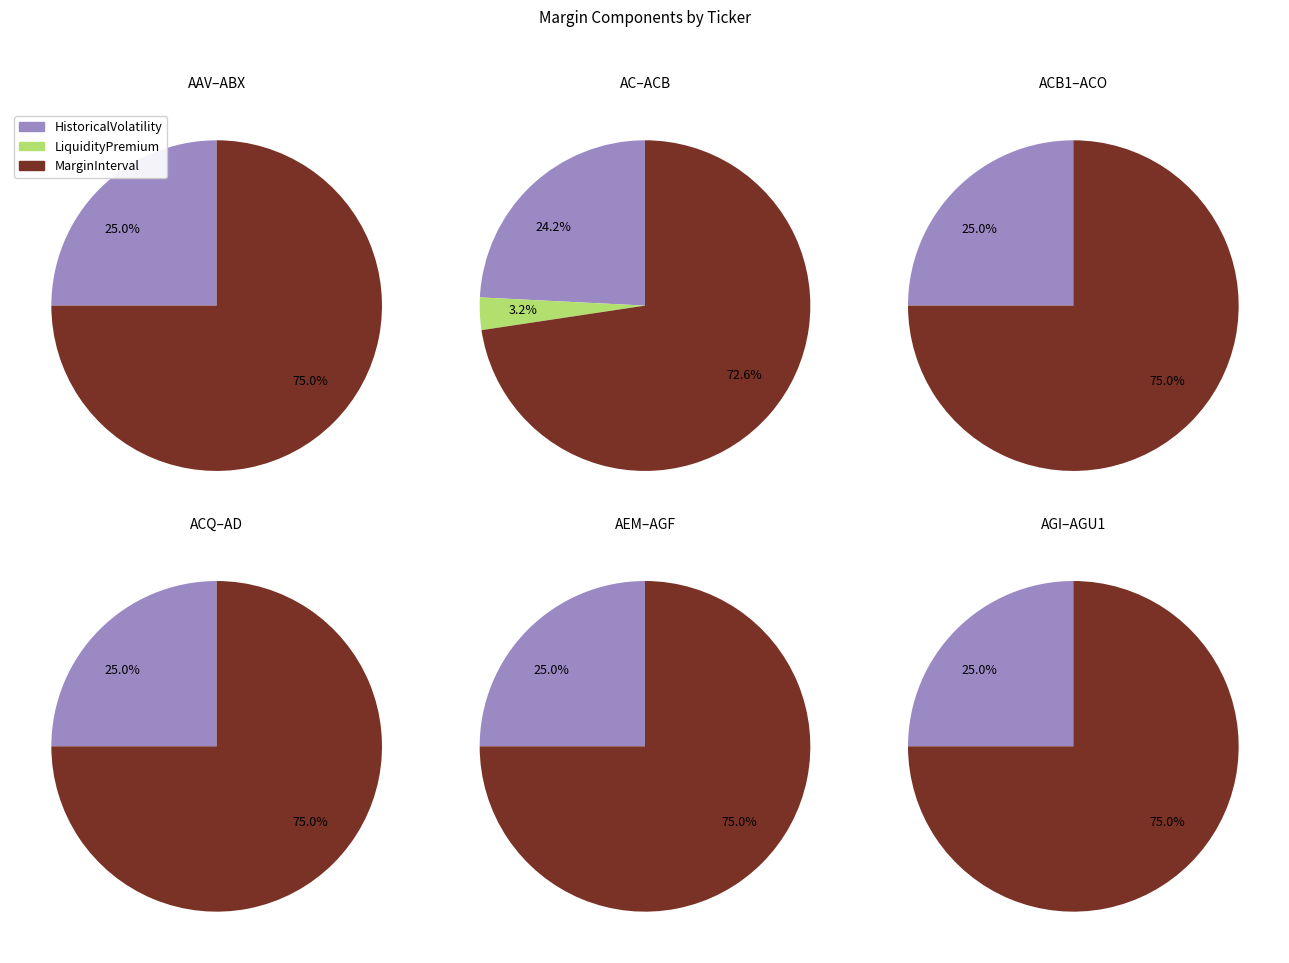

Is AD the majority of the pie?

No